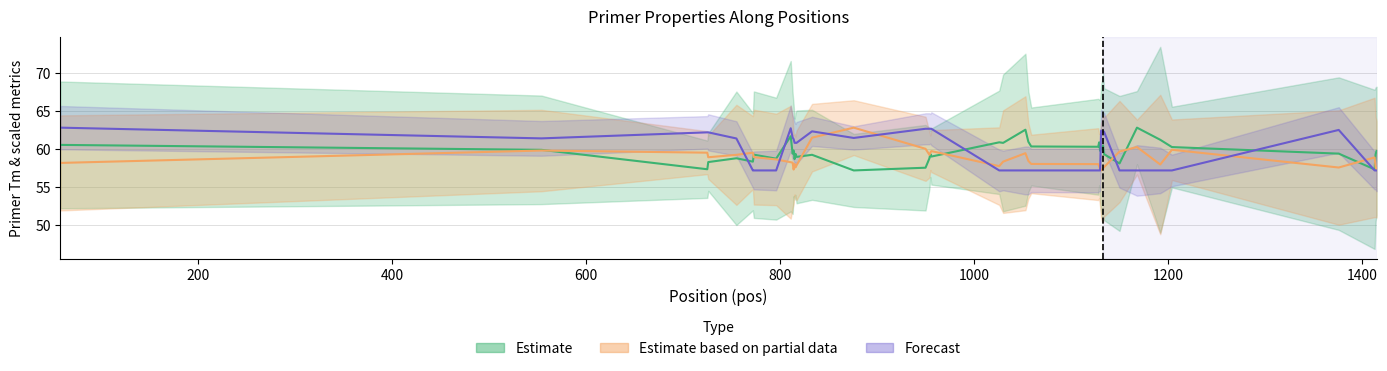

At which label is pen closest to 60?

950